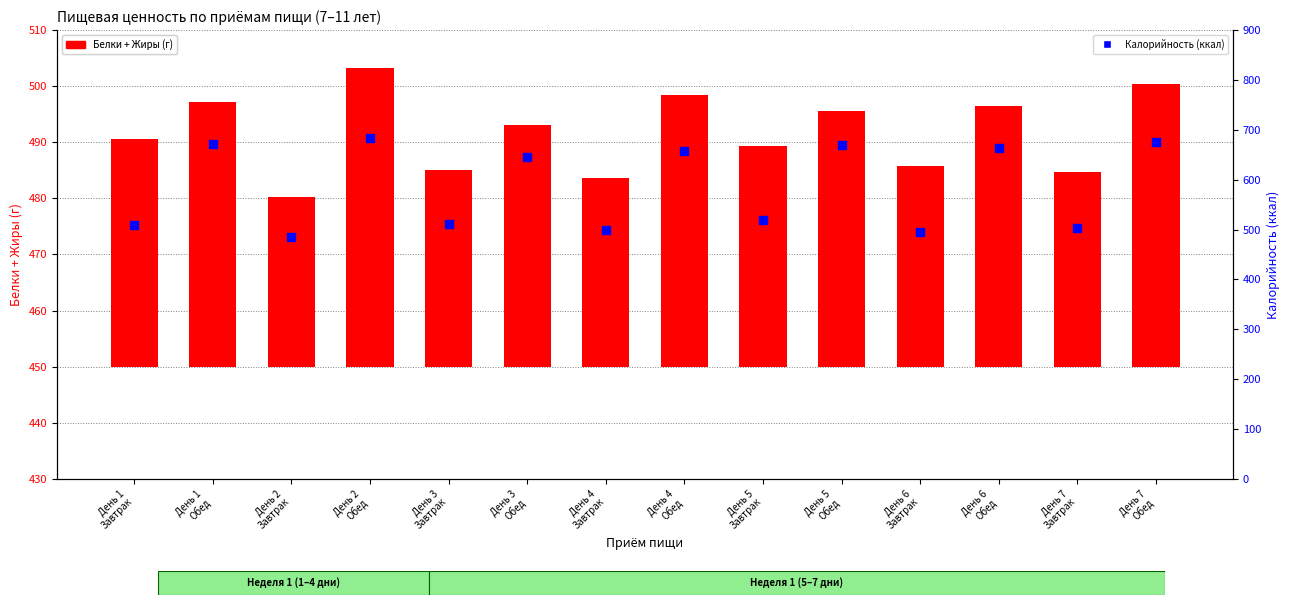

Is the value of Белки + Жиры (г) at День 3
Обед greater than the value of Калорийность (ккал) at День 4
Обед?

No